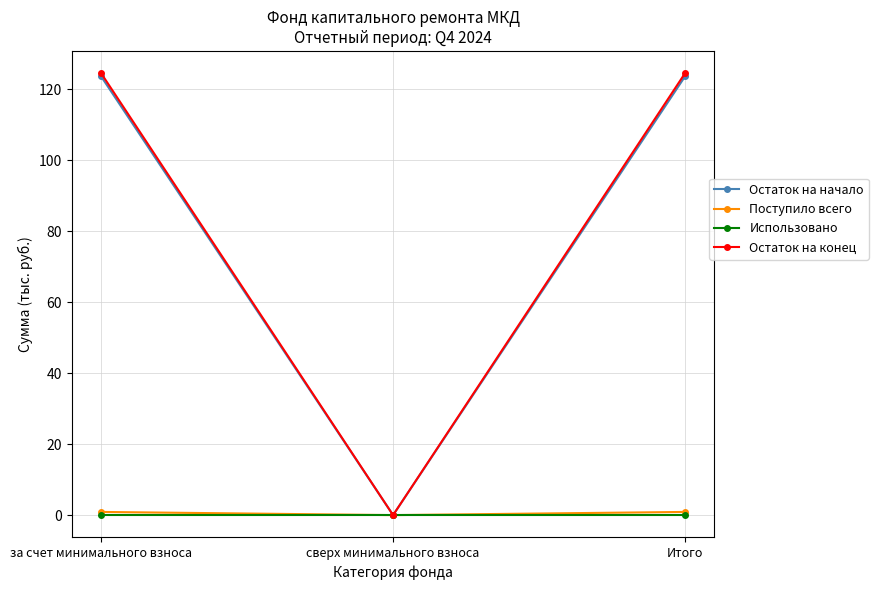

Which series has the largest range (max minus min)?

Остаток на конец